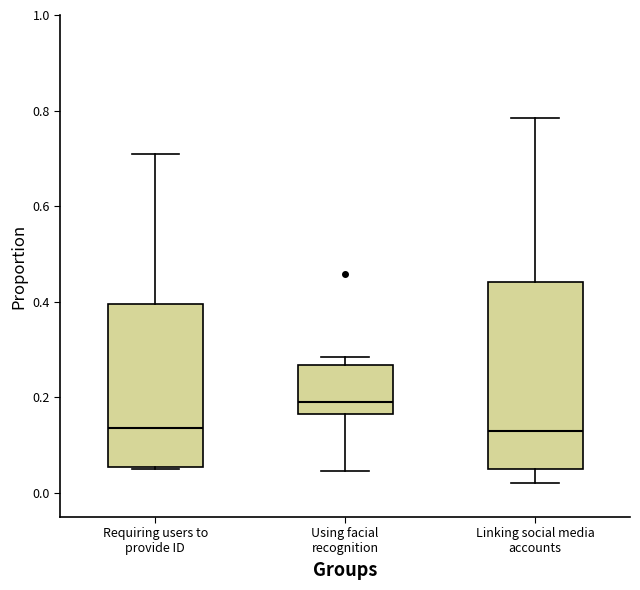

Where is the lower edge of the box for Requiring users to provide ID on the y-axis? The values are not printed on the chart, so give them approximately, as read against the axis.

0.06